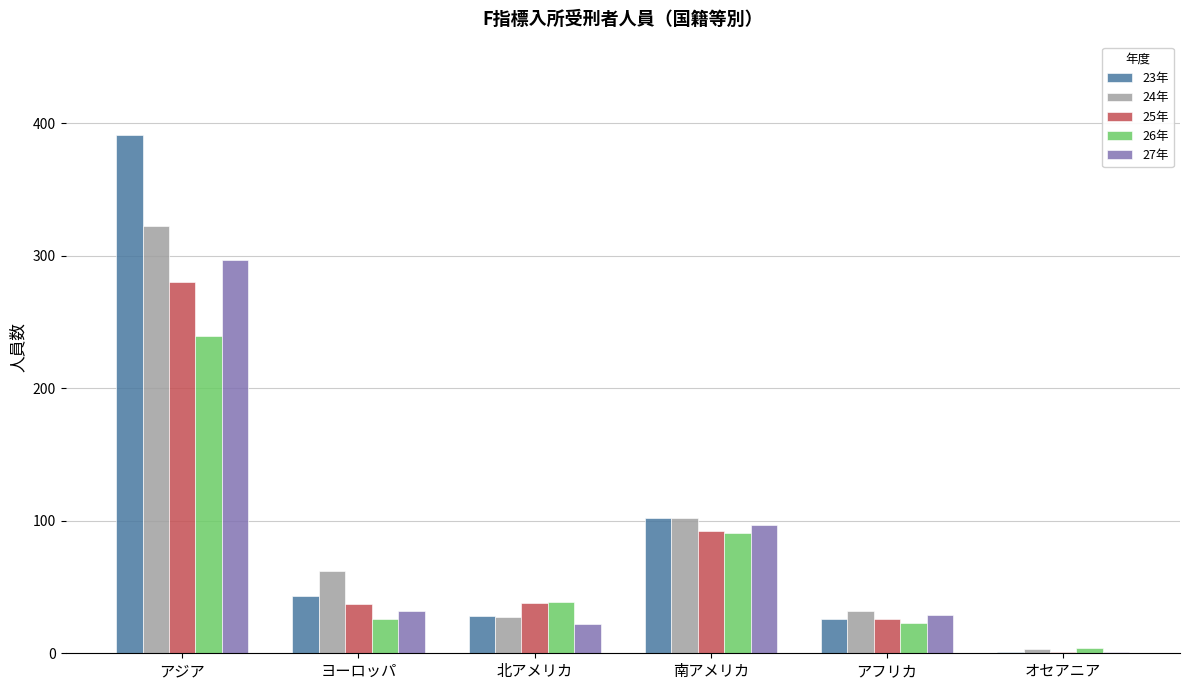

The 24年 series shows 27 at 北アメリカ. True or false?

True